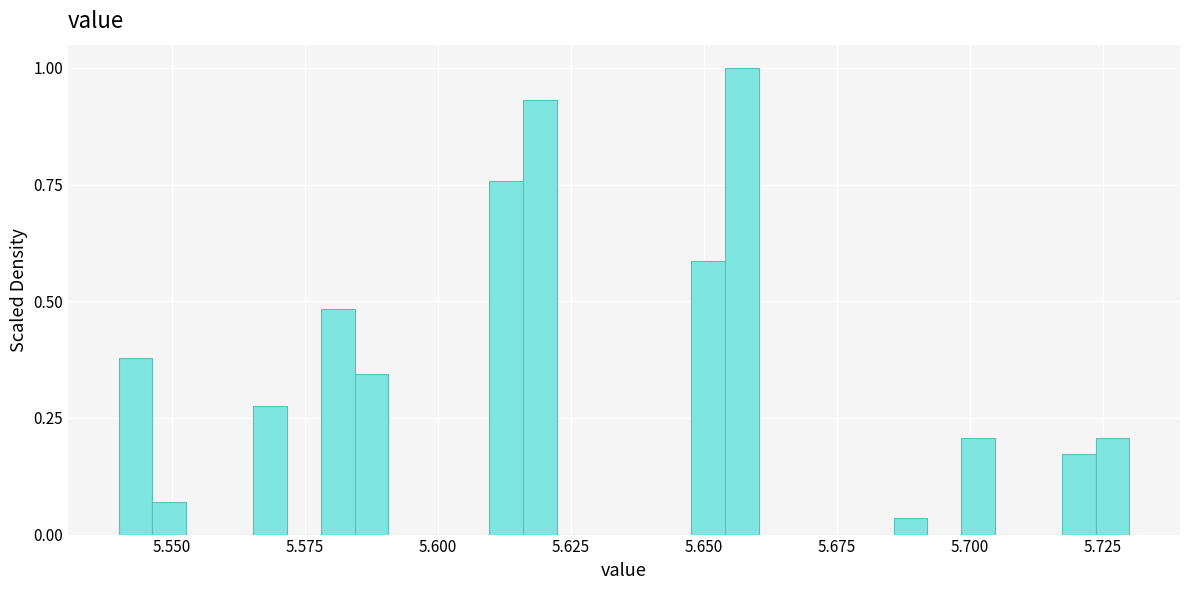

Around what value on the x-axis is the tallest bar? Give the approximate position of its centre, as read against the axis.

5.655